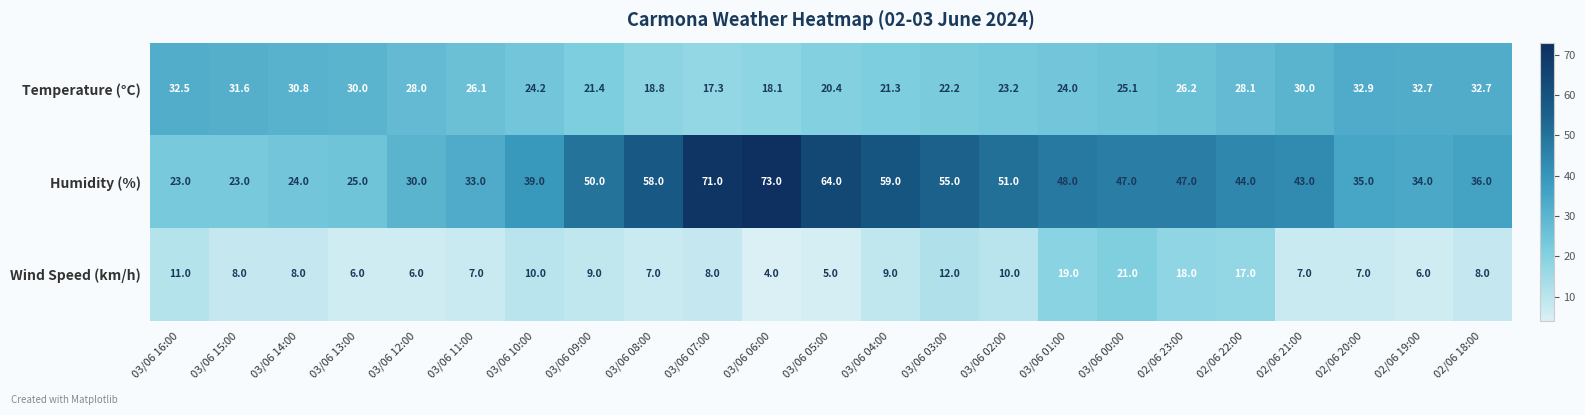

Count the number of categories in the chart.

23